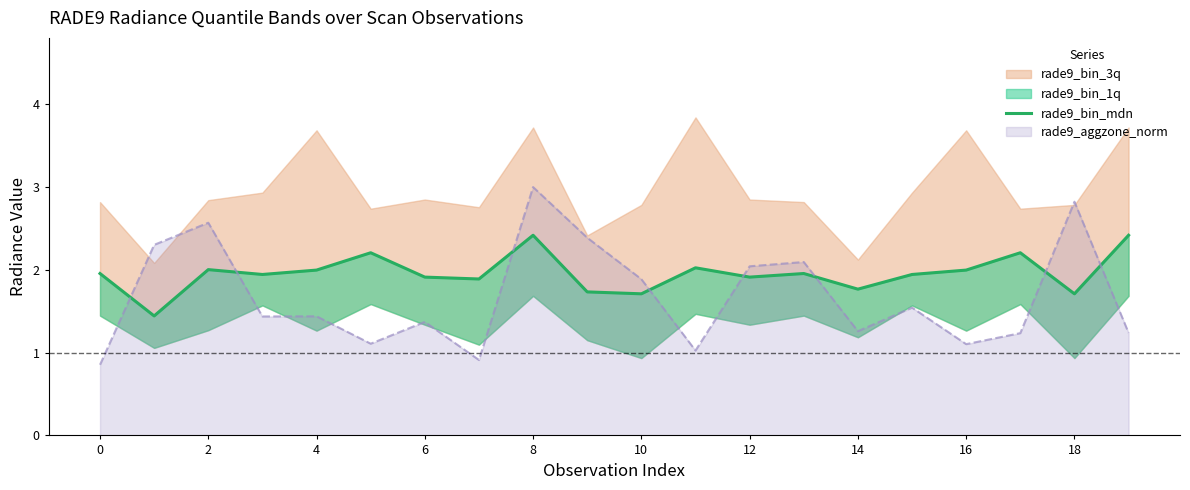

How many points are higher than both their immediate neighbors (excluding endpoints)?

6